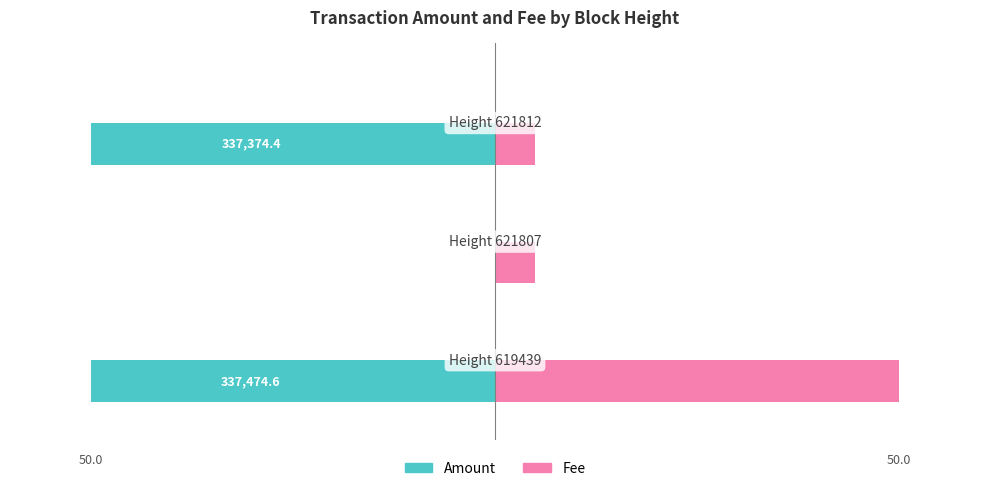

How many distinct data groups are displayed?

2